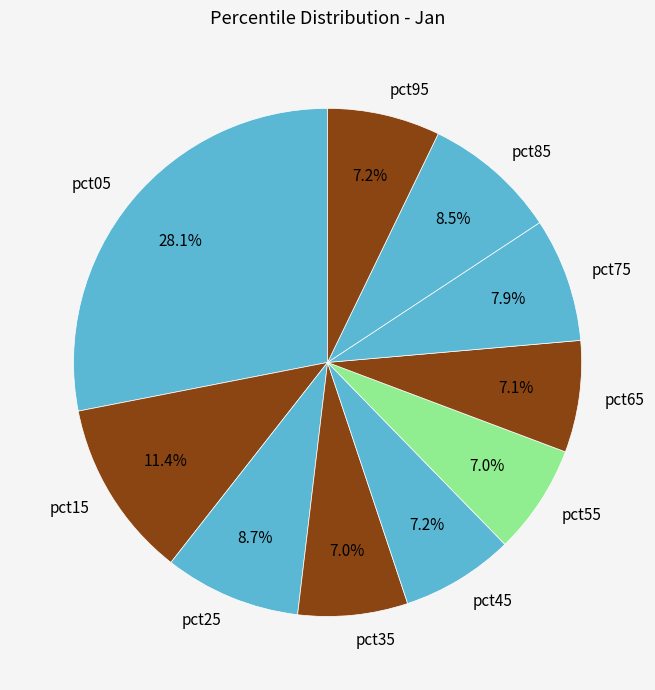

Does pct25 account for over 50% of the chart?

No